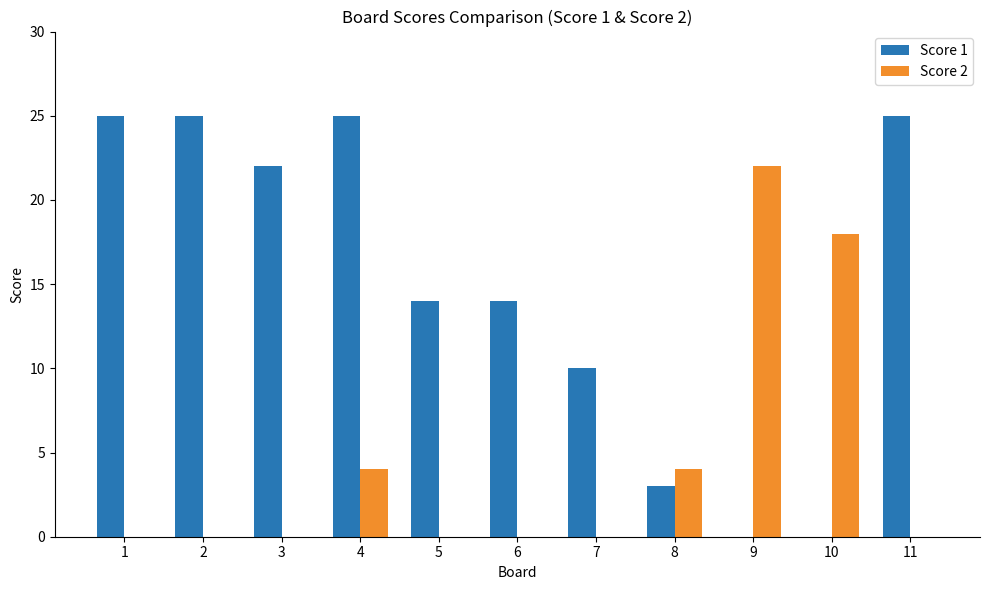

At which category is the sum across all series the highest?

4